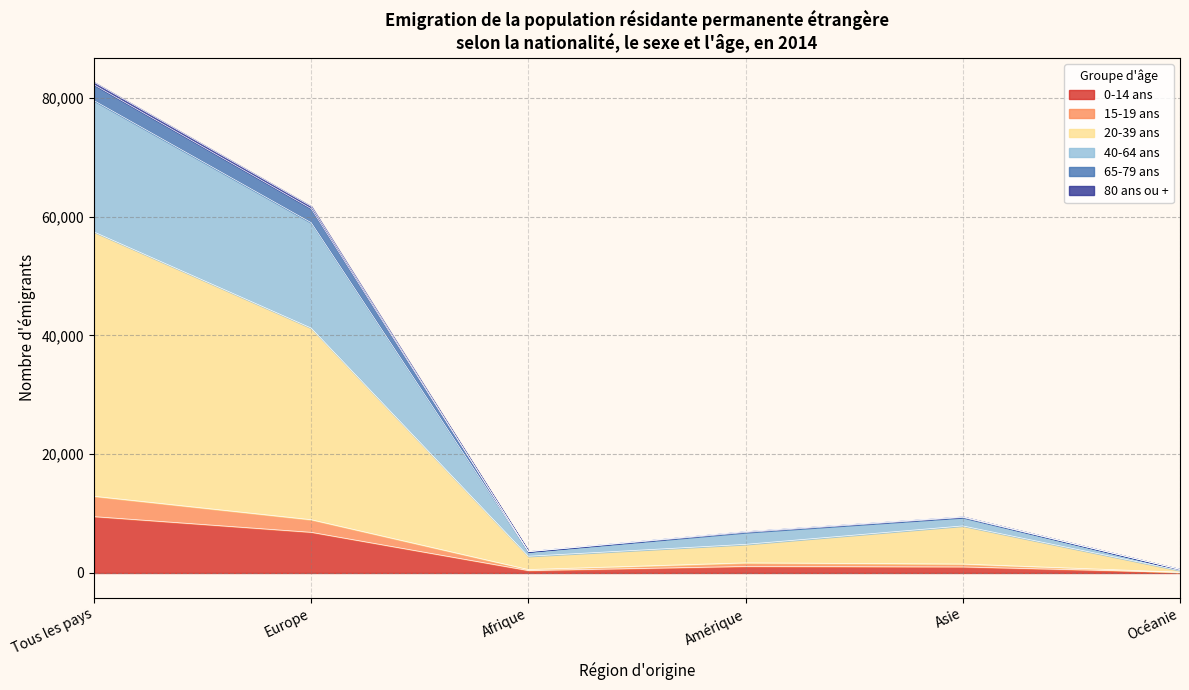

Rank the categories by 65-79 ans value from highest to lowest.

Tous les pays, Europe, Asie, Amérique, Afrique, Océanie